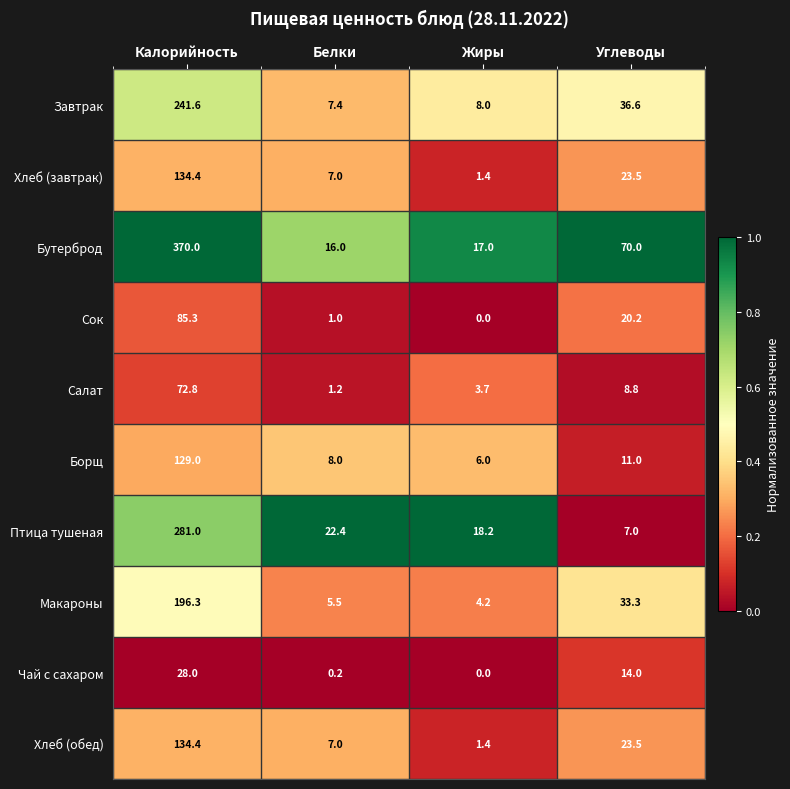

What is the difference between the maximum and minimum values in the Салат series?

71.6